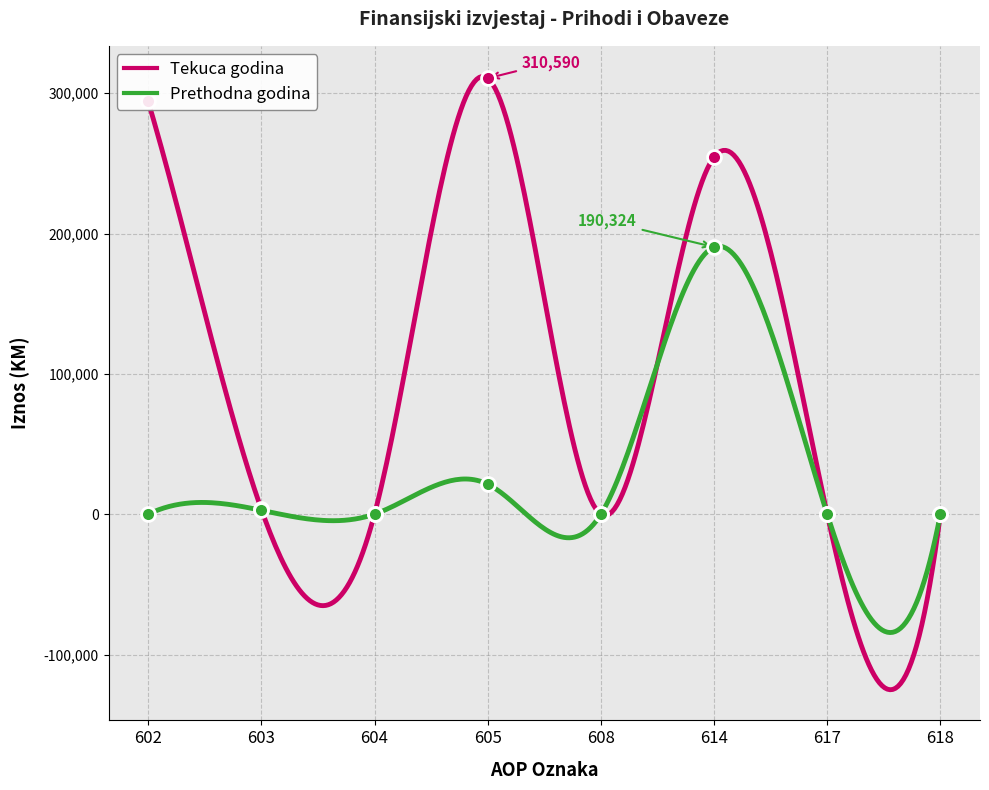

At which category does the chart reach its peak across all series?

605